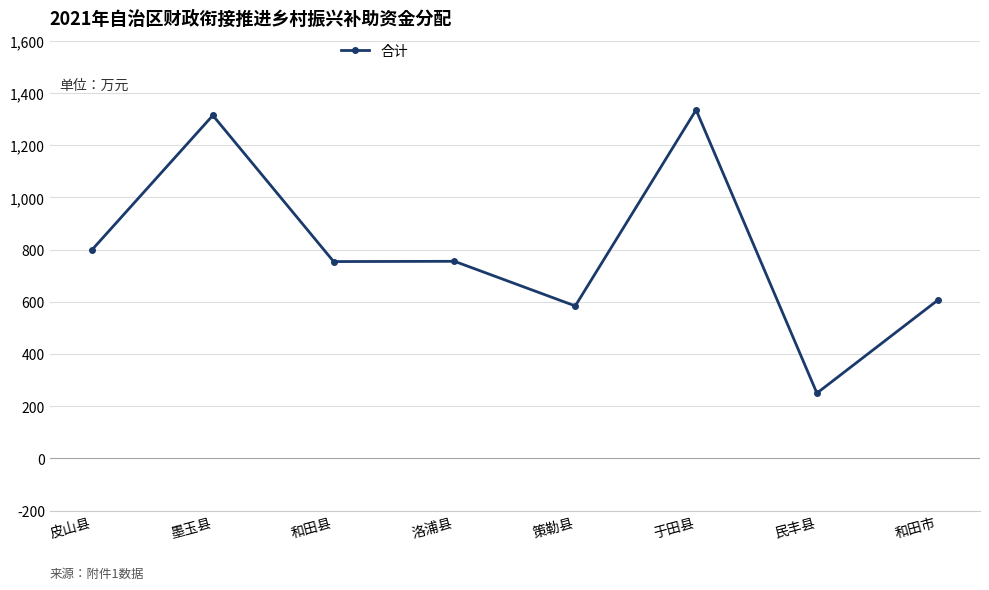

What is the change in value from 洛浦县 to 于田县?

+580